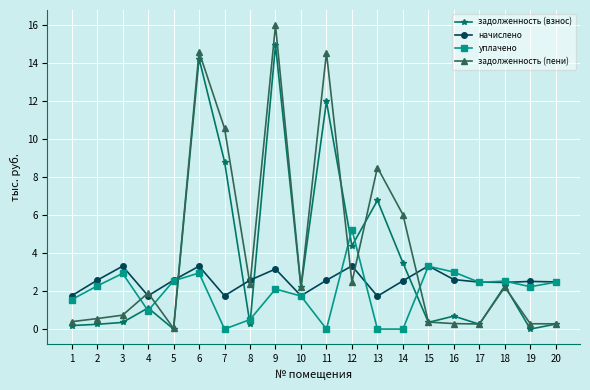

How many data points in задолженность (взнос) are above 1?

10